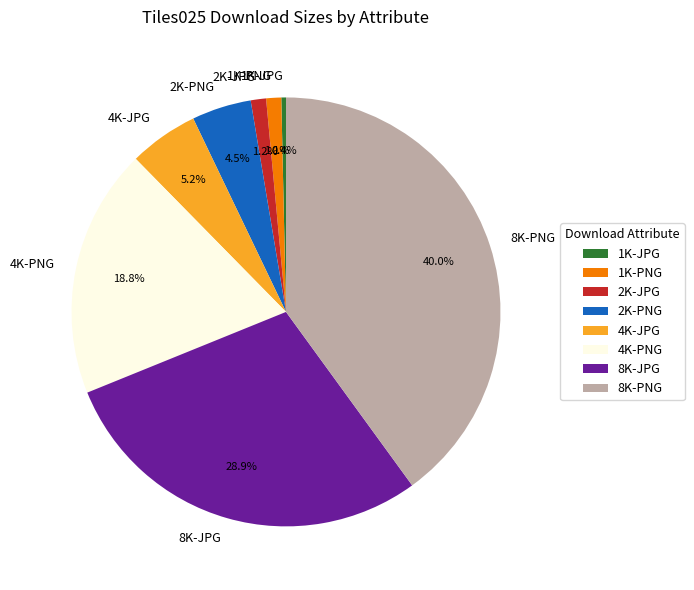

To the nearest percent, what is the difference between the largest and smallest slice percentages?

40%